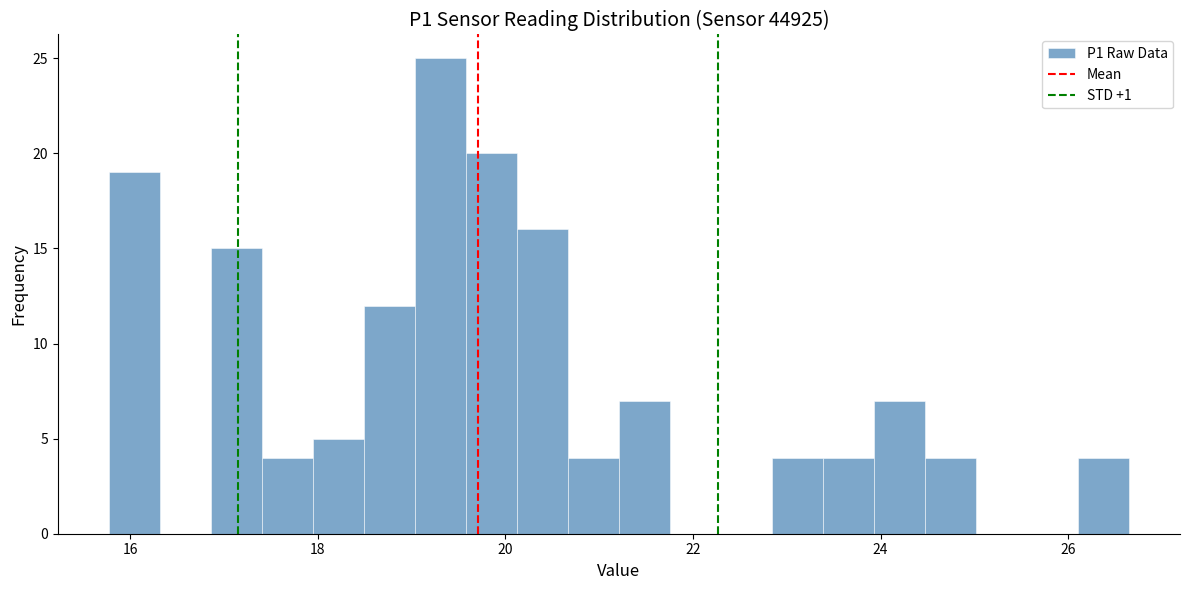

Read against the x-axis, roughly where is the centre of the tallest bar?

19.4